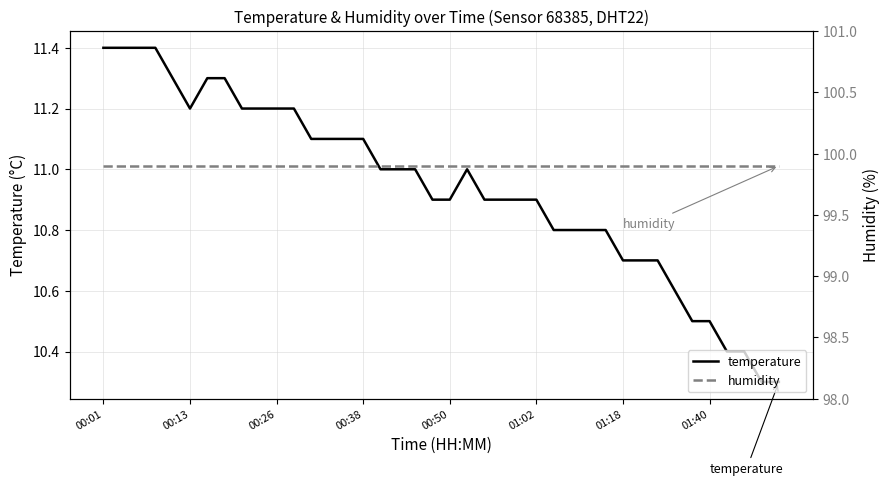

True or false: humidity and temperature intersect in this chart.

False